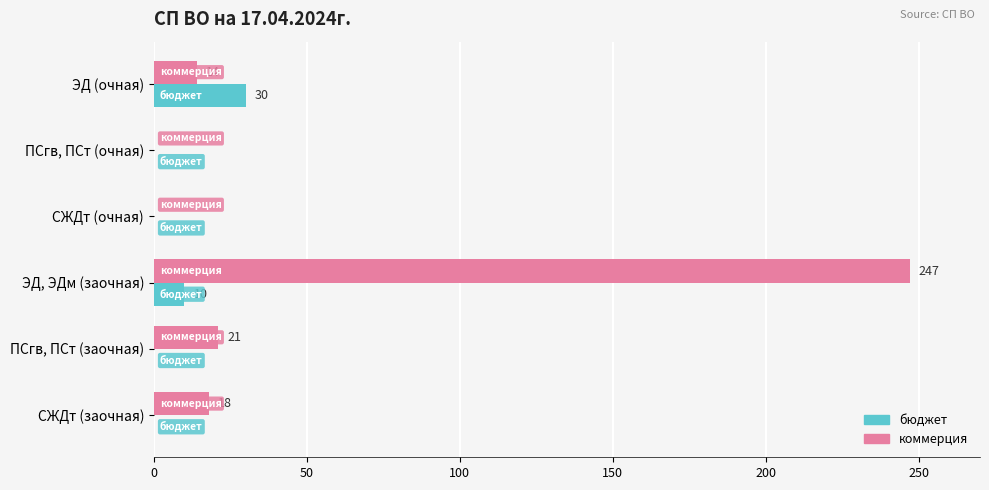

At which category does the chart reach its peak across all series?

ЭД, ЭДм (заочная)